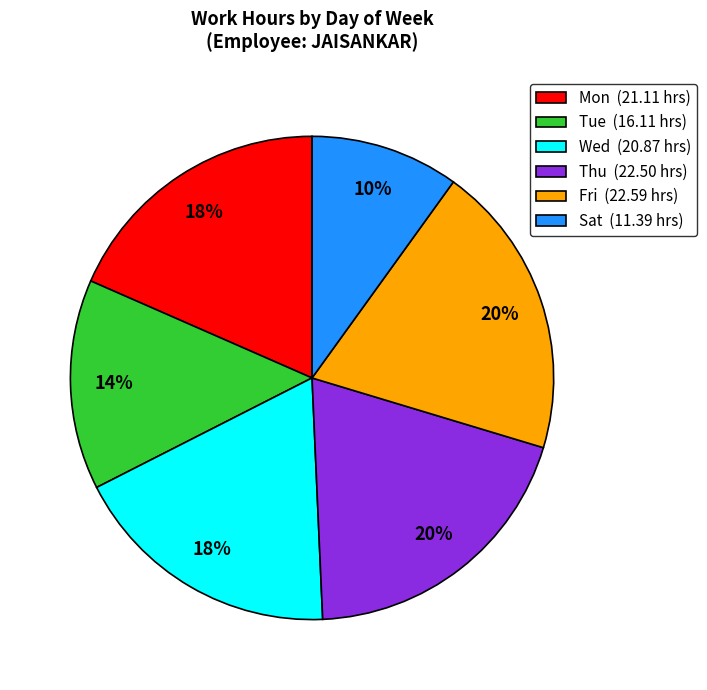

Which category has the smallest portion of the pie?

Sat